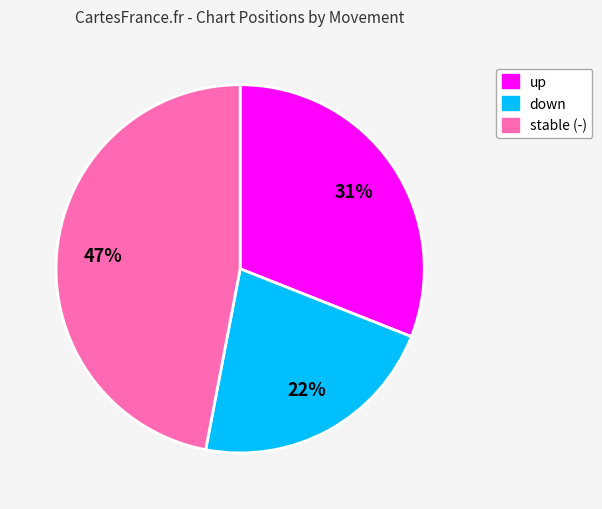

To the nearest percent, what is the difference between the largest and smallest slice percentages?

25%